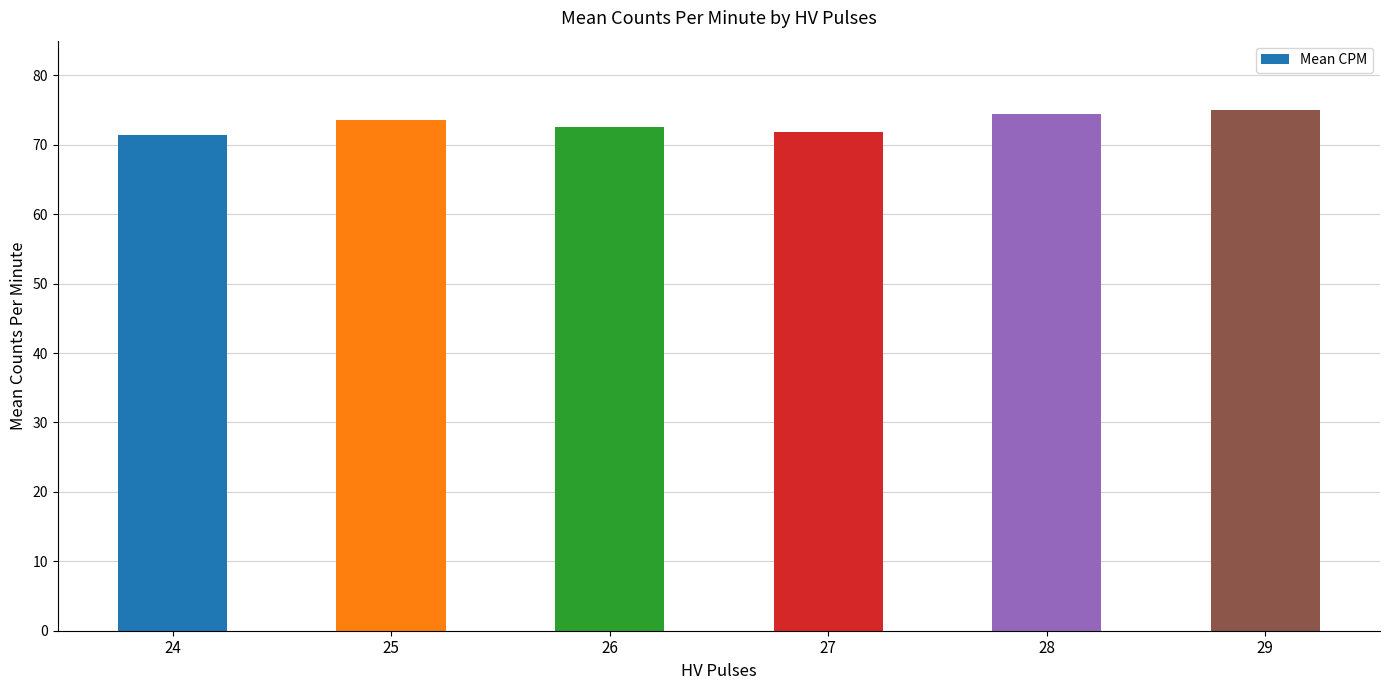

How many series are shown in this chart?

1